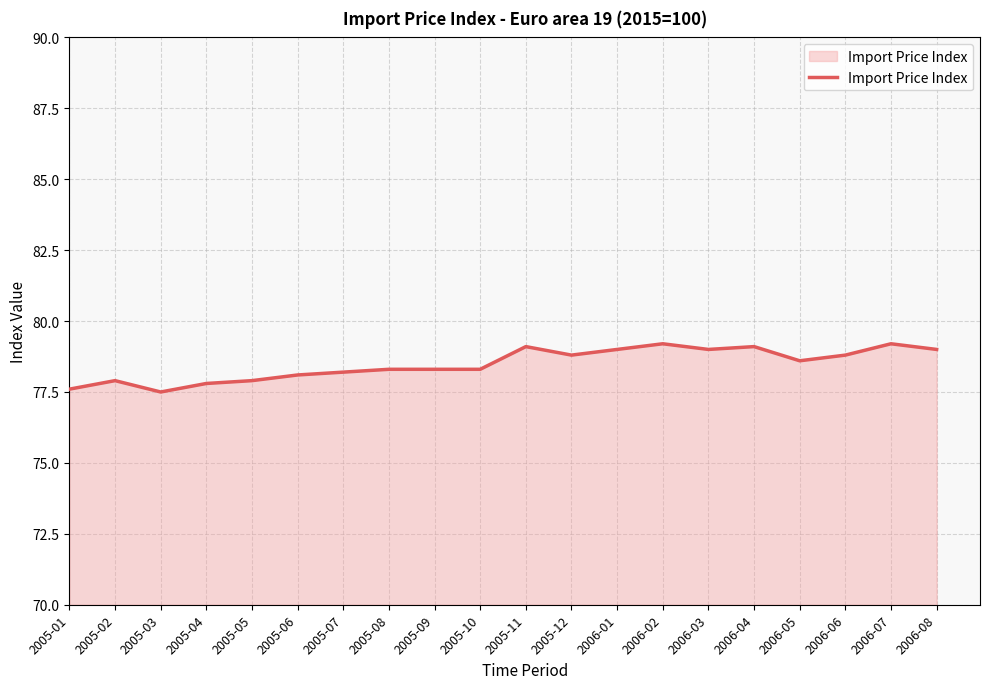

Approximately how many times larger is the value at 2005-12 compared to 2005-02?

1.0